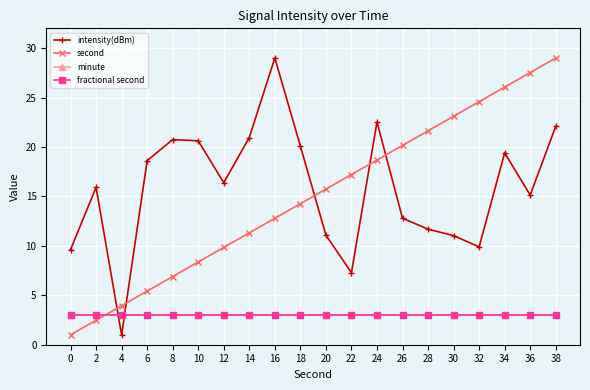

Does the chart have visible grid lines?

Yes